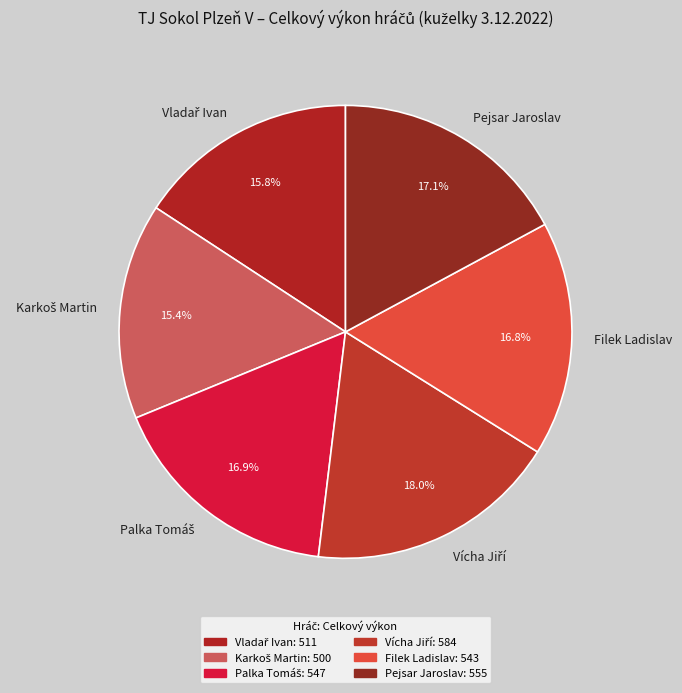

Does Filek Ladislav account for over 50% of the chart?

No